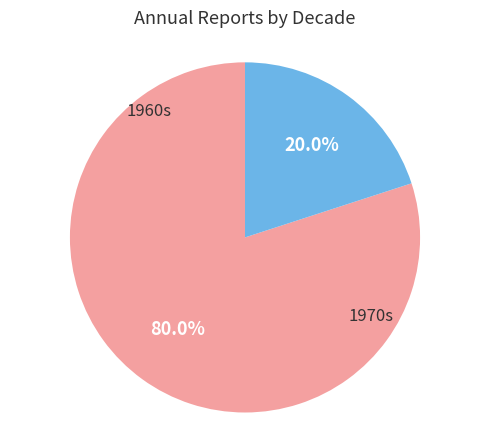

Count the number of slices in the pie.

2